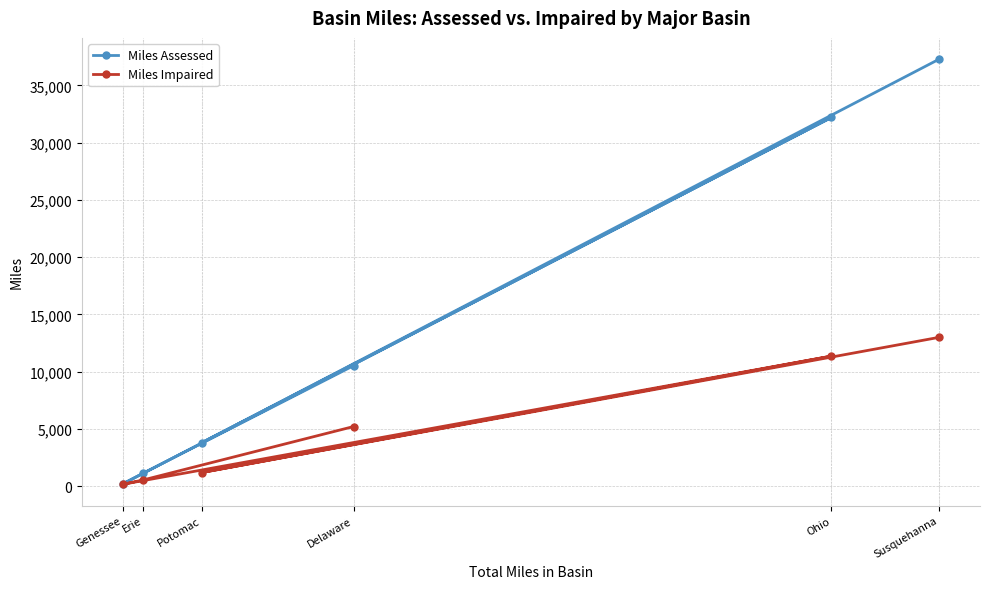

What is the label of the 1st point from the left?

Genessee